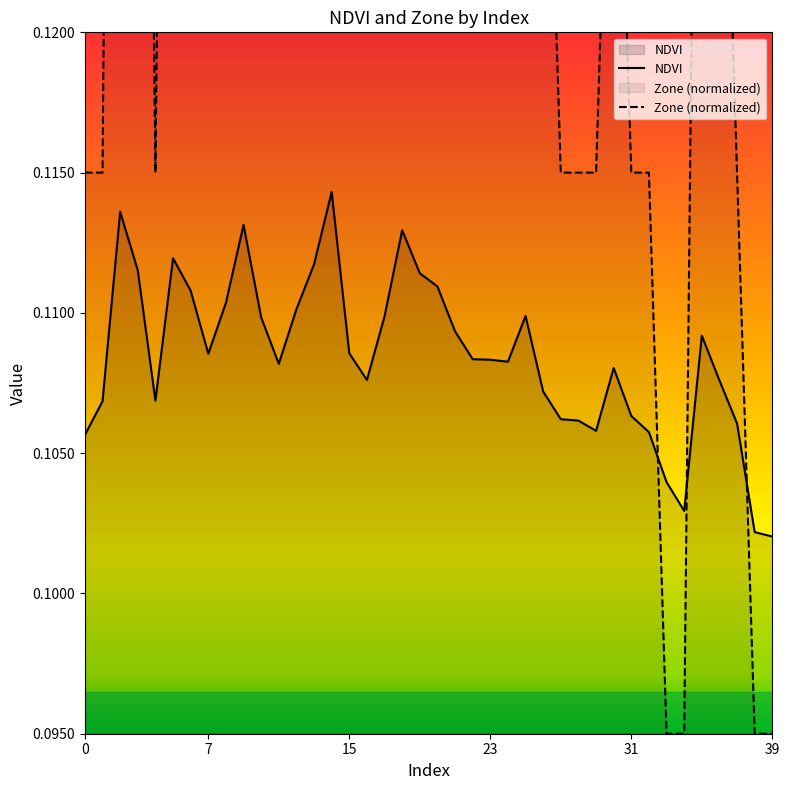

True or false: NDVI and Zone cross at least once.

True